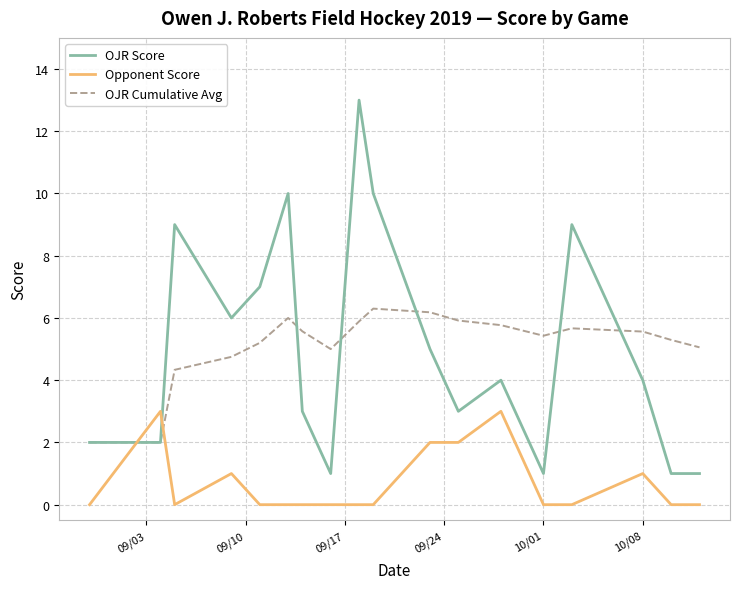

List the series in order of their peak value, highest first.

OJR Score, OJR Cumulative Avg, Opponent Score